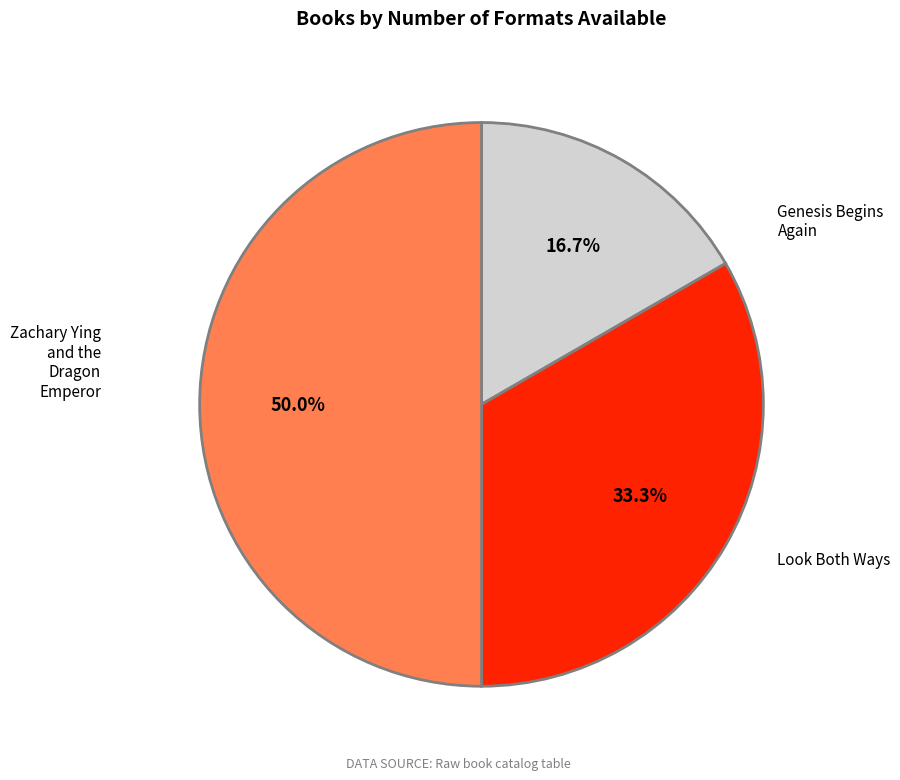

The Look Both Ways slice represents 33% of the pie. True or false?

True